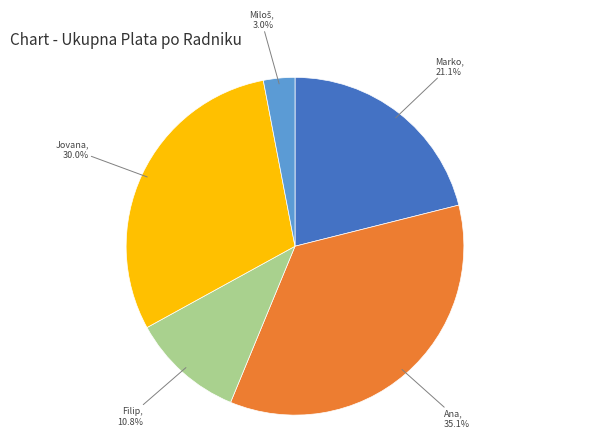

Does any single category account for the majority?

No